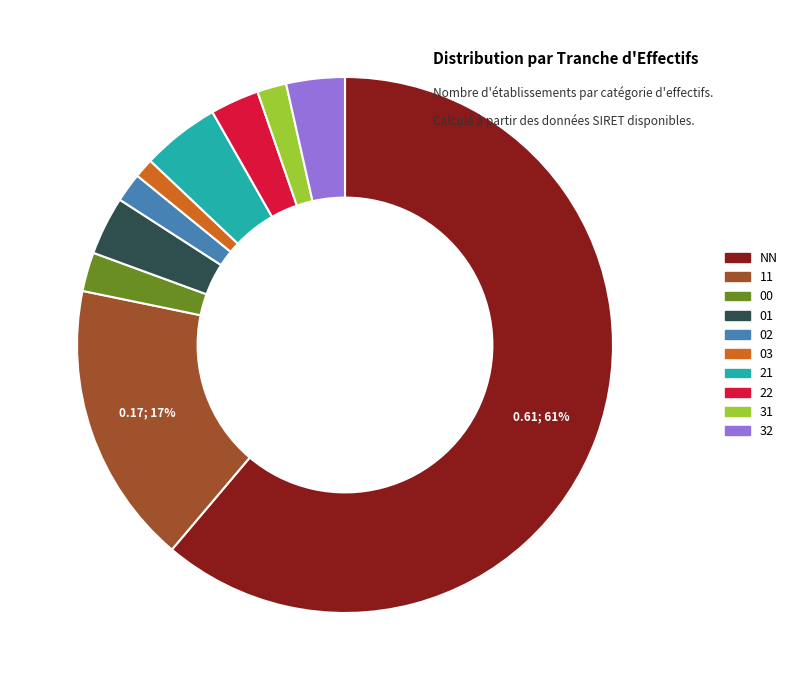

What is the ratio of the value at 22 to the value at 01?

0.8